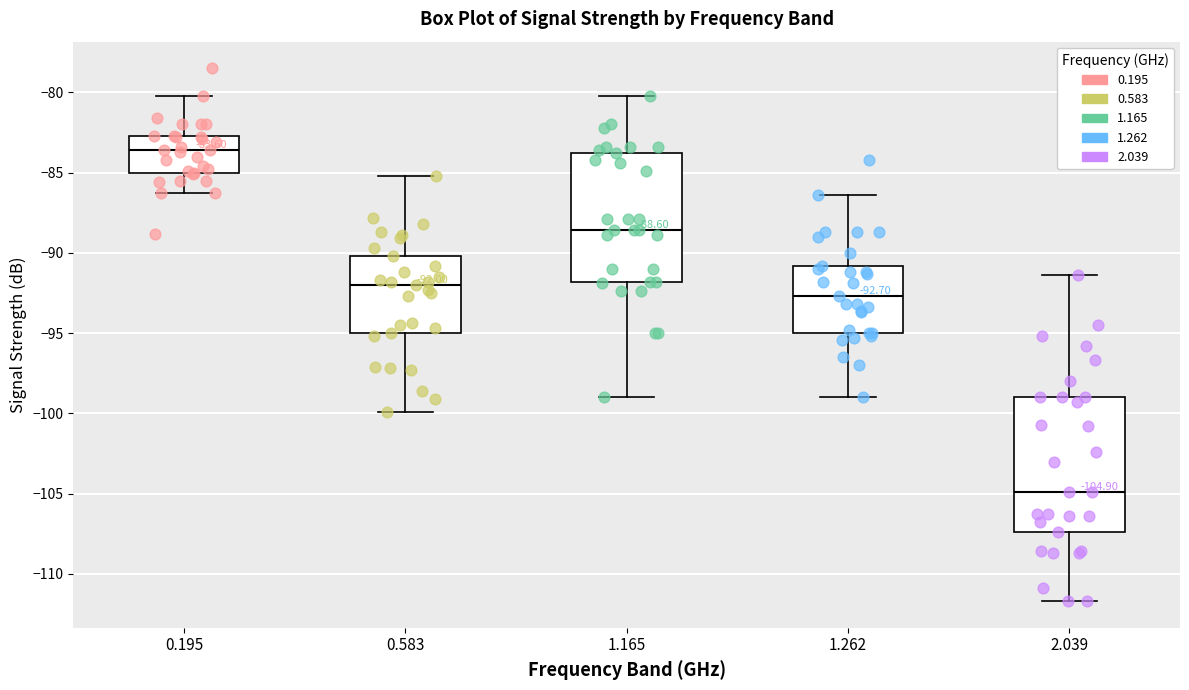

Which box's median line is the lowest?

2.039